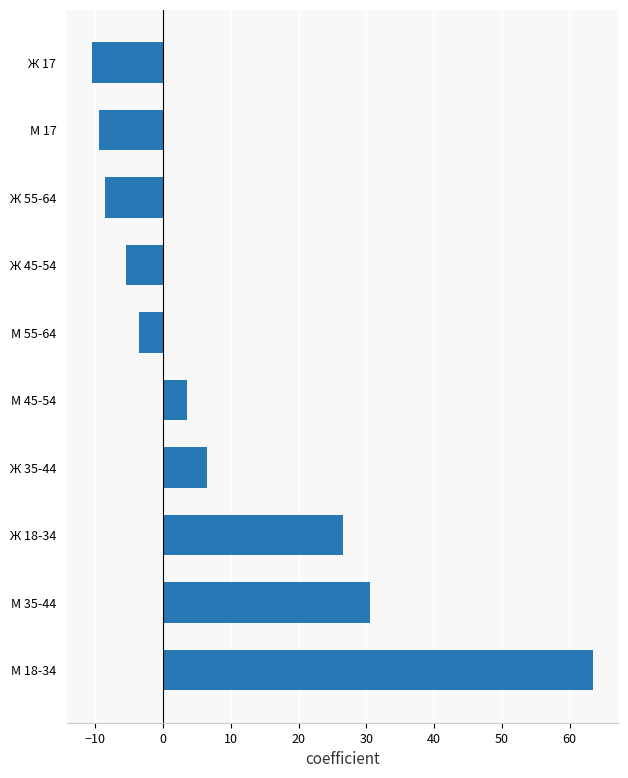

What is the approximate value at М 45-54?

3.5